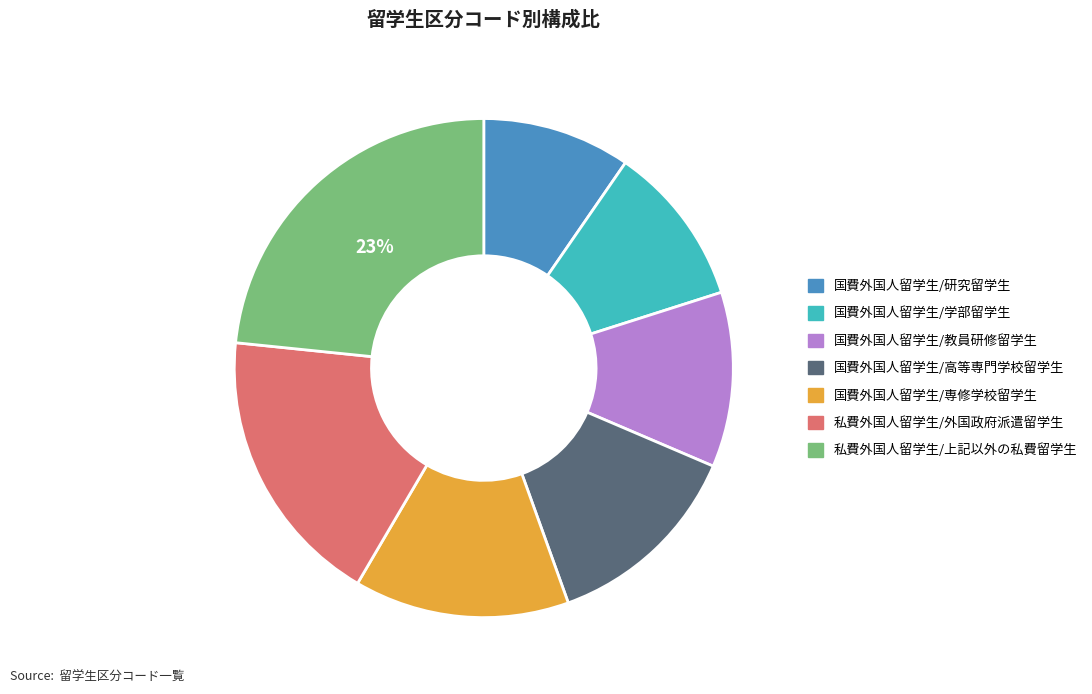

Combined, do 私費外国人留学生/外国政府派遣留学生 and 私費外国人留学生/上記以外の私費留学生 account for over 50%?

No